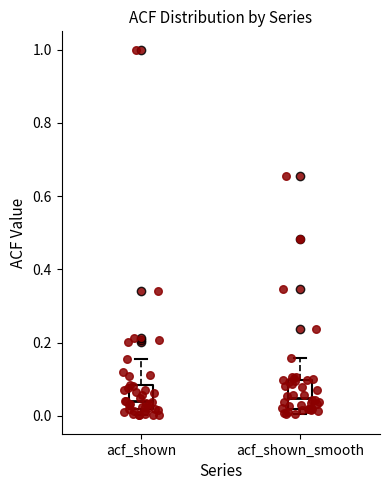

Reading left to right, transcribe this box plot: for each box, give where its median line is, the range the box spans, and where its two whiskers end, as read against the y-axis. The values are not printed on the chart, so give them approximately, as read against the axis.

acf_shown: median 0.04, box 0.02 to 0.08, whiskers 0.00 to 0.16
acf_shown_smooth: median 0.04, box 0.02 to 0.10, whiskers 0.00 to 0.16